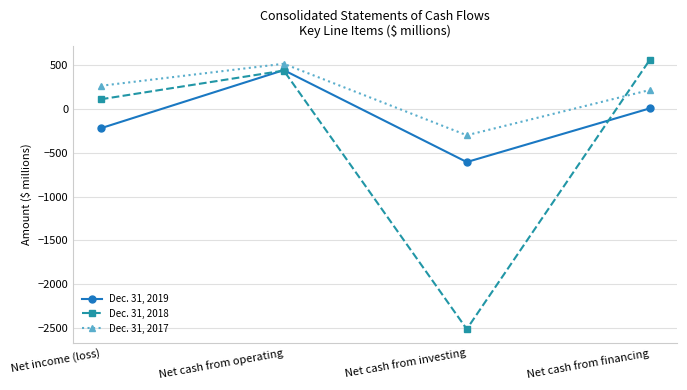

What is the minimum value shown in the chart?

-2514